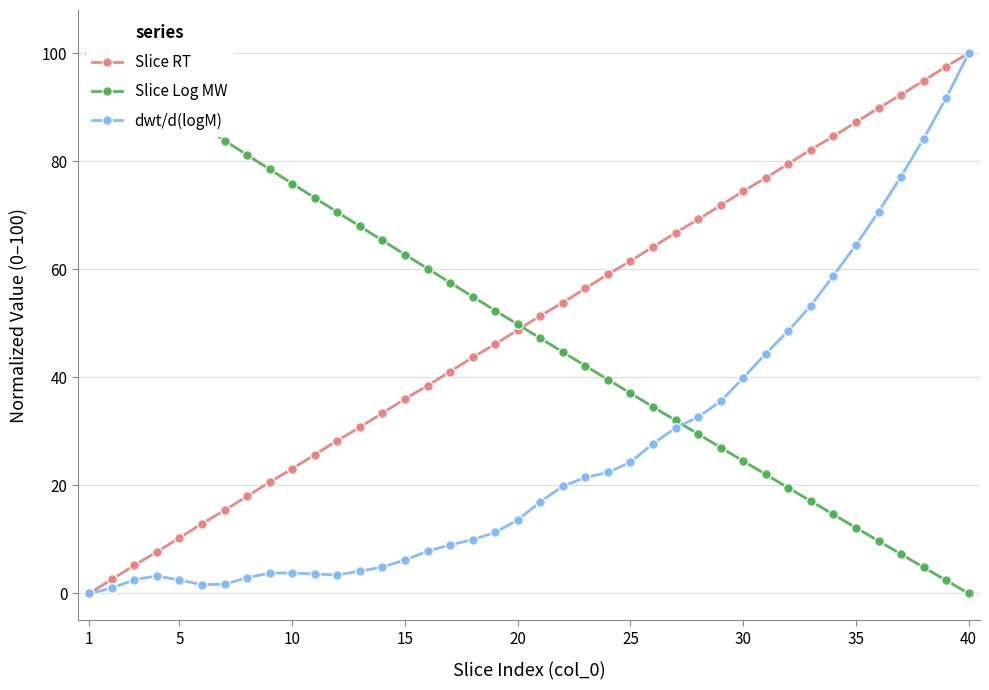

Is it true that dwt/d(logM) equals 24.3 at 25?

True